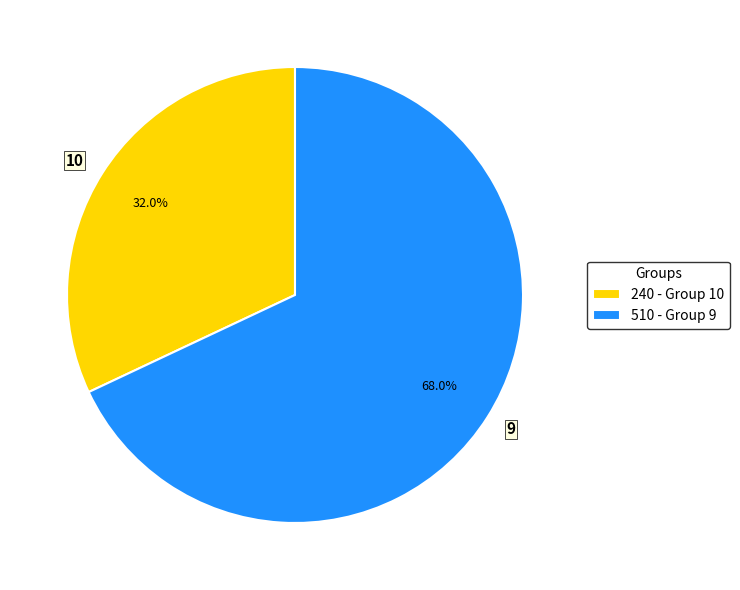

Does 10 represent more than half of the total?

No